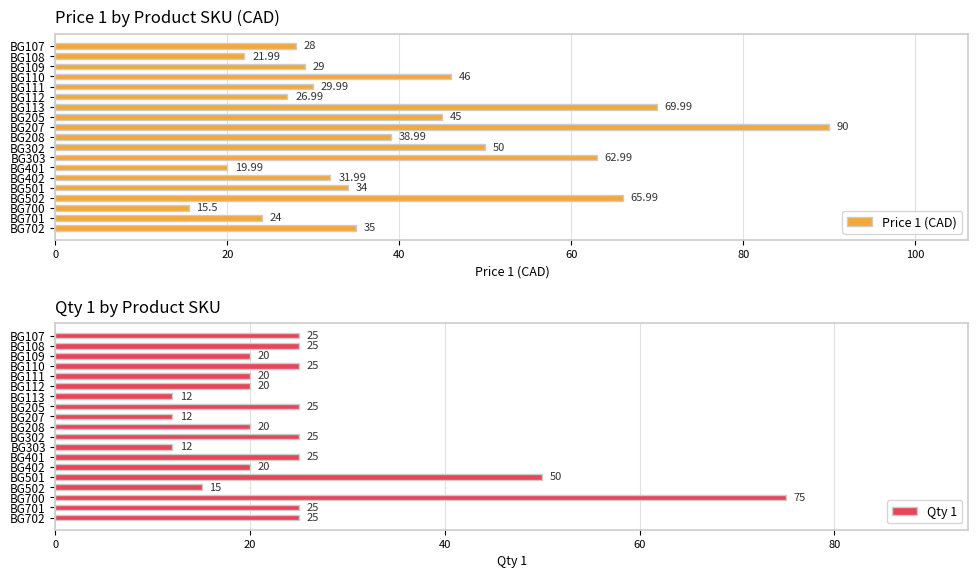

Count the number of data series in this chart.

2